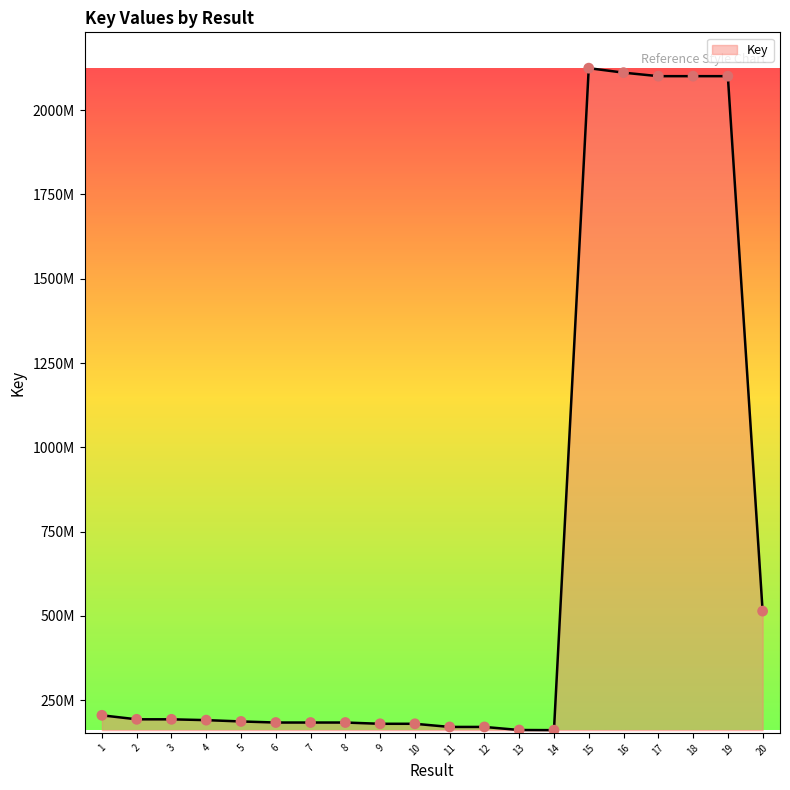

Which has a higher value, 6 or 9?

6